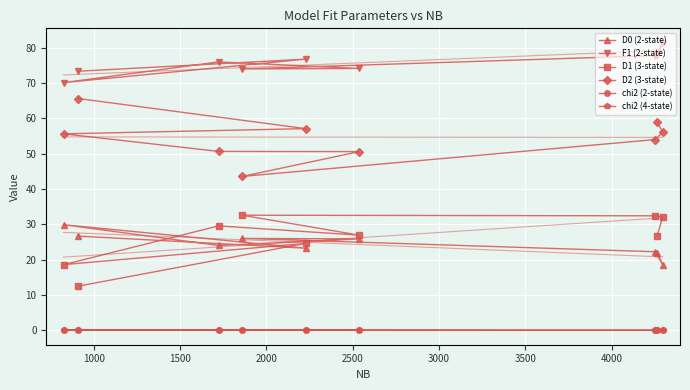

What is the maximum value shown in the chart?

81.4